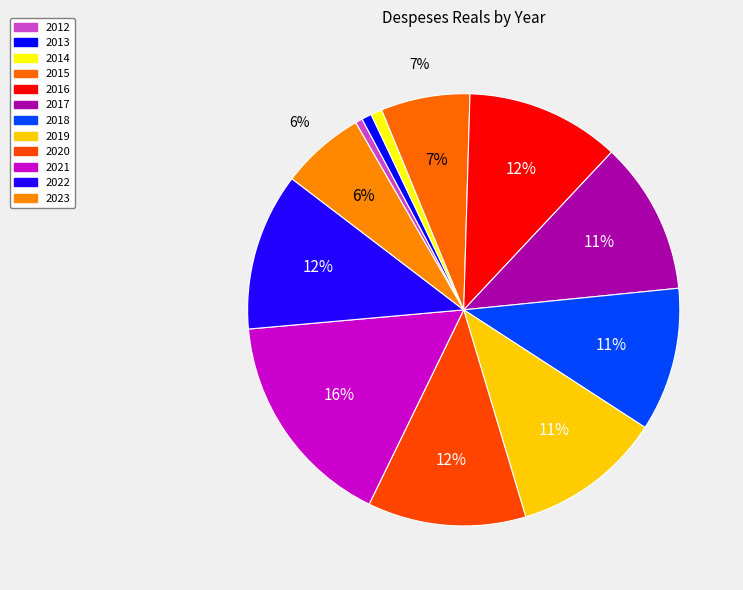

How many slices are in this pie chart?

12